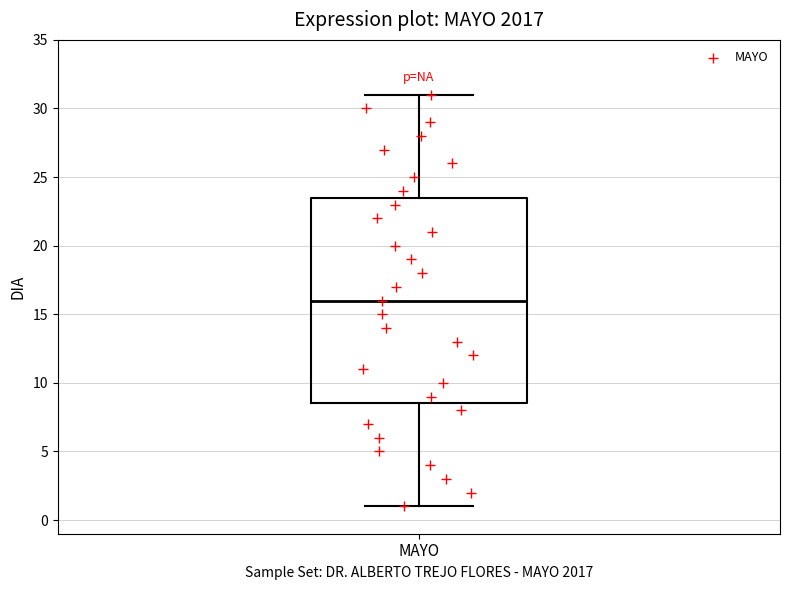

Where does the median line of the box for MAYO sit on the y-axis? The values are not printed on the chart, so give them approximately, as read against the axis.

16.0